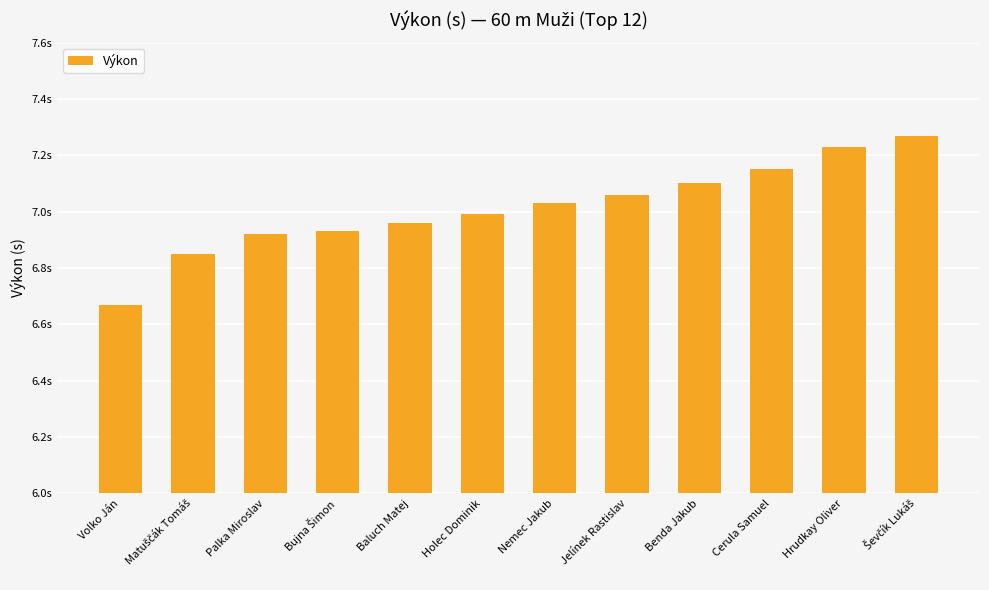

Does the chart contain any negative values?

No